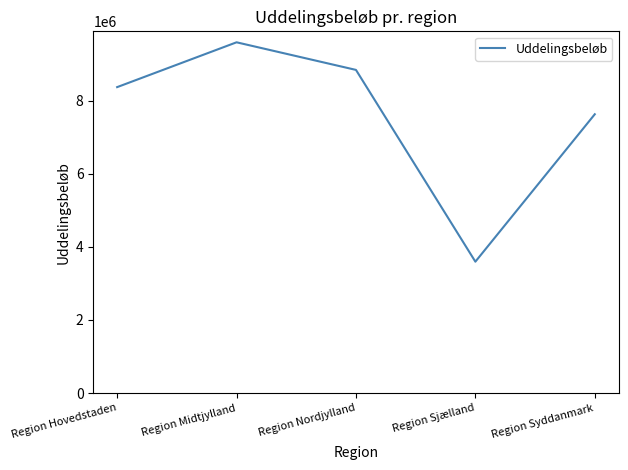

True or false: the data has more than 1 interior local peaks.

False